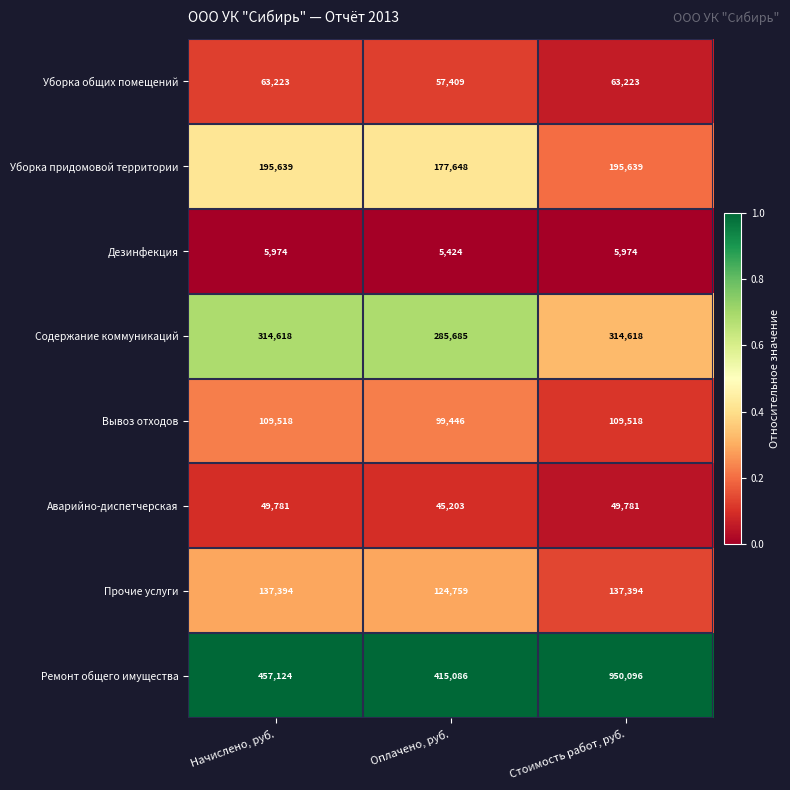

Which series changed the most between Начислено, руб. and Стоимость работ, руб.?

Ремонт общего имущества